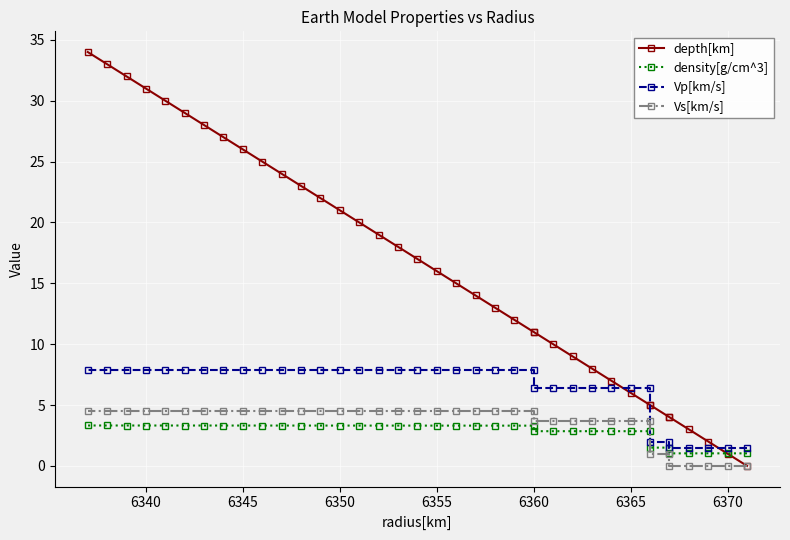

How many lines are shown in the chart?

4